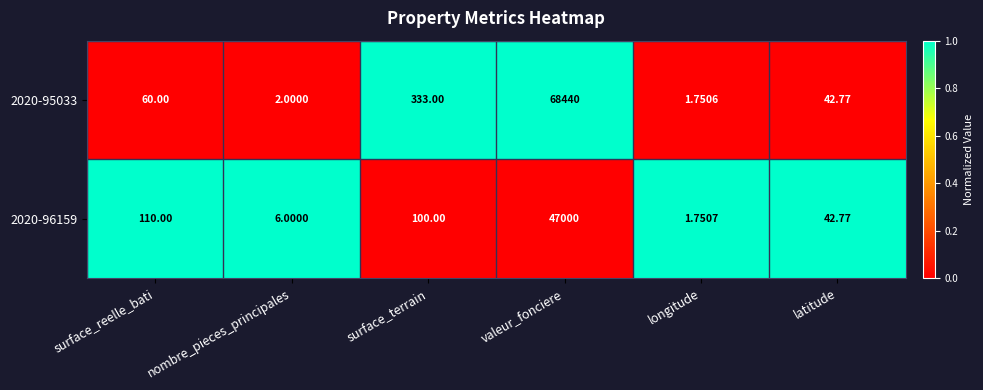

What is the total value across all series at longitude?

3.5